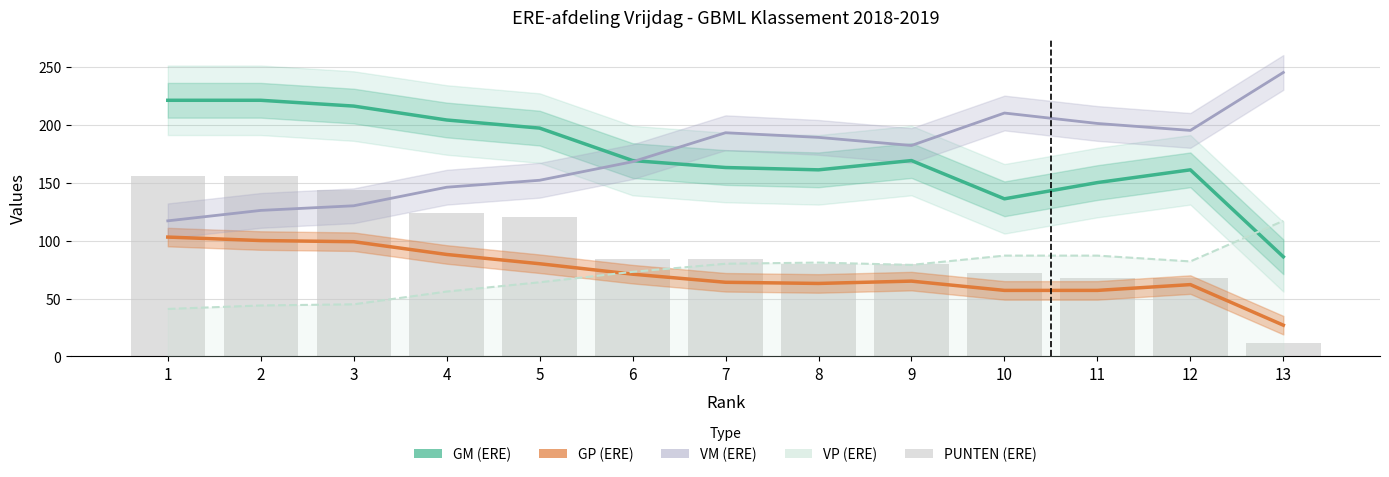

Reading right to left, extract all data points from this chart.

GM (ERE): 13=86	12=161	11=150	10=136	9=169	8=161	7=163	6=169	5=197	4=204	3=216	2=221	1=221
GP (ERE): 13=27	12=62	11=57	10=57	9=65	8=63	7=64	6=71	5=80	4=88	3=99	2=100	1=103
VM (ERE): 13=245	12=195	11=201	10=210	9=182	8=189	7=193	6=168	5=152	4=146	3=130	2=126	1=117
VP (ERE): 13=117	12=82	11=87	10=87	9=79	8=81	7=80	6=73	5=64	4=56	3=45	2=44	1=41
PUNTEN (ERE): 13=12	12=68	11=68	10=72	9=80	8=80	7=84	6=84	5=120	4=124	3=144	2=156	1=156